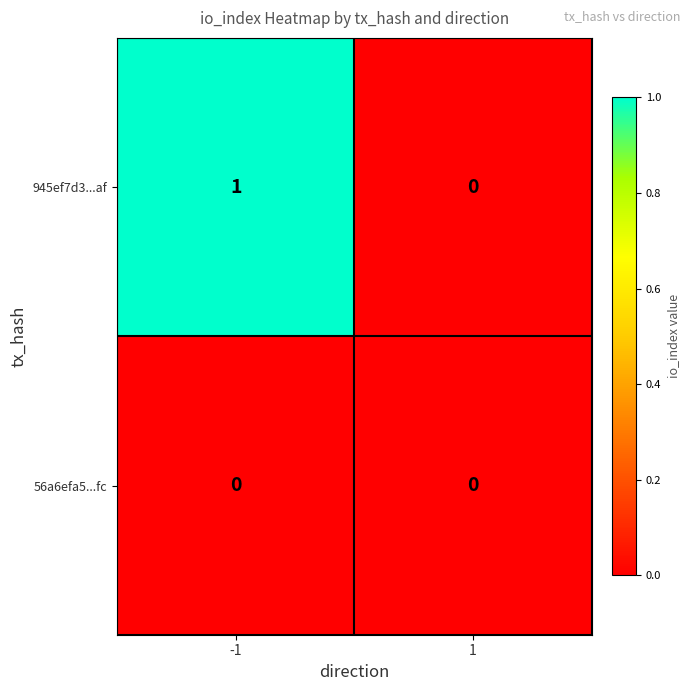

Which series has the widest spread of values?

945ef7d3...af